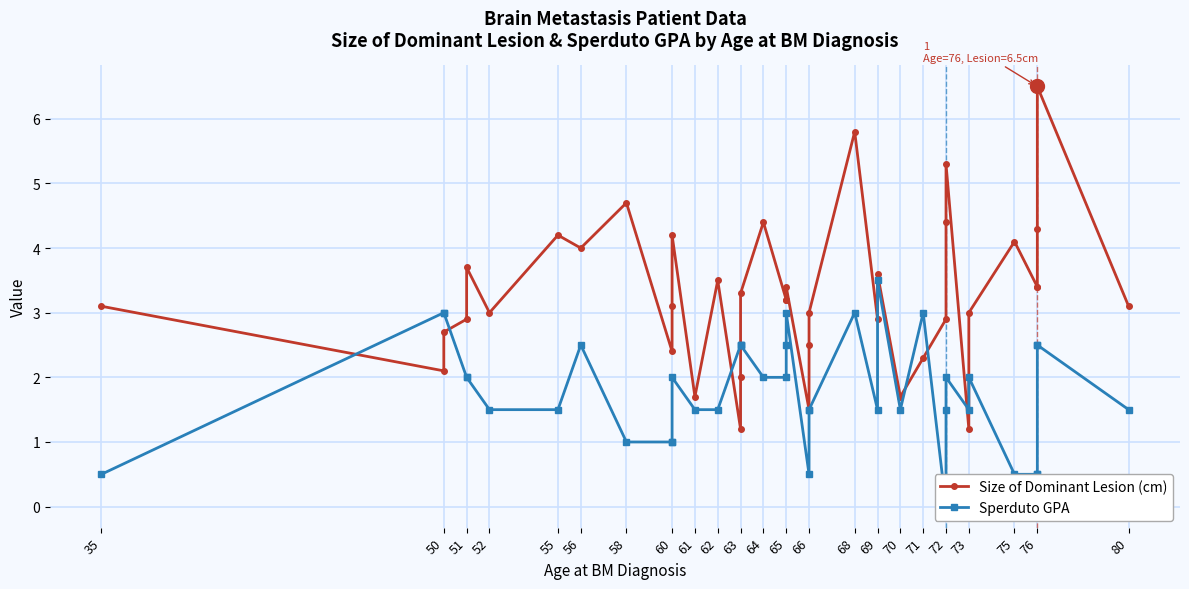

How many times do Size of Dominant Lesion (cm) and Sperduto GPA cross each other?

8